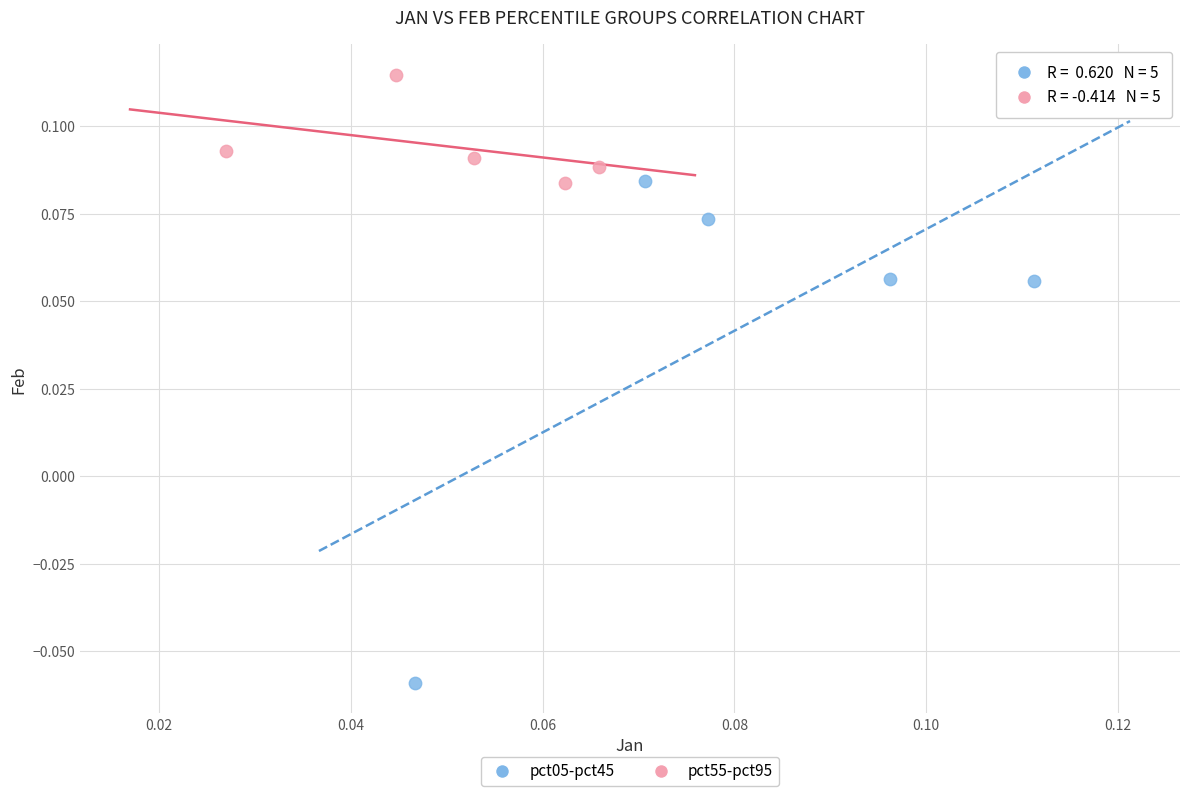

Which series reaches the minimum Y coordinate?

pct05-pct45